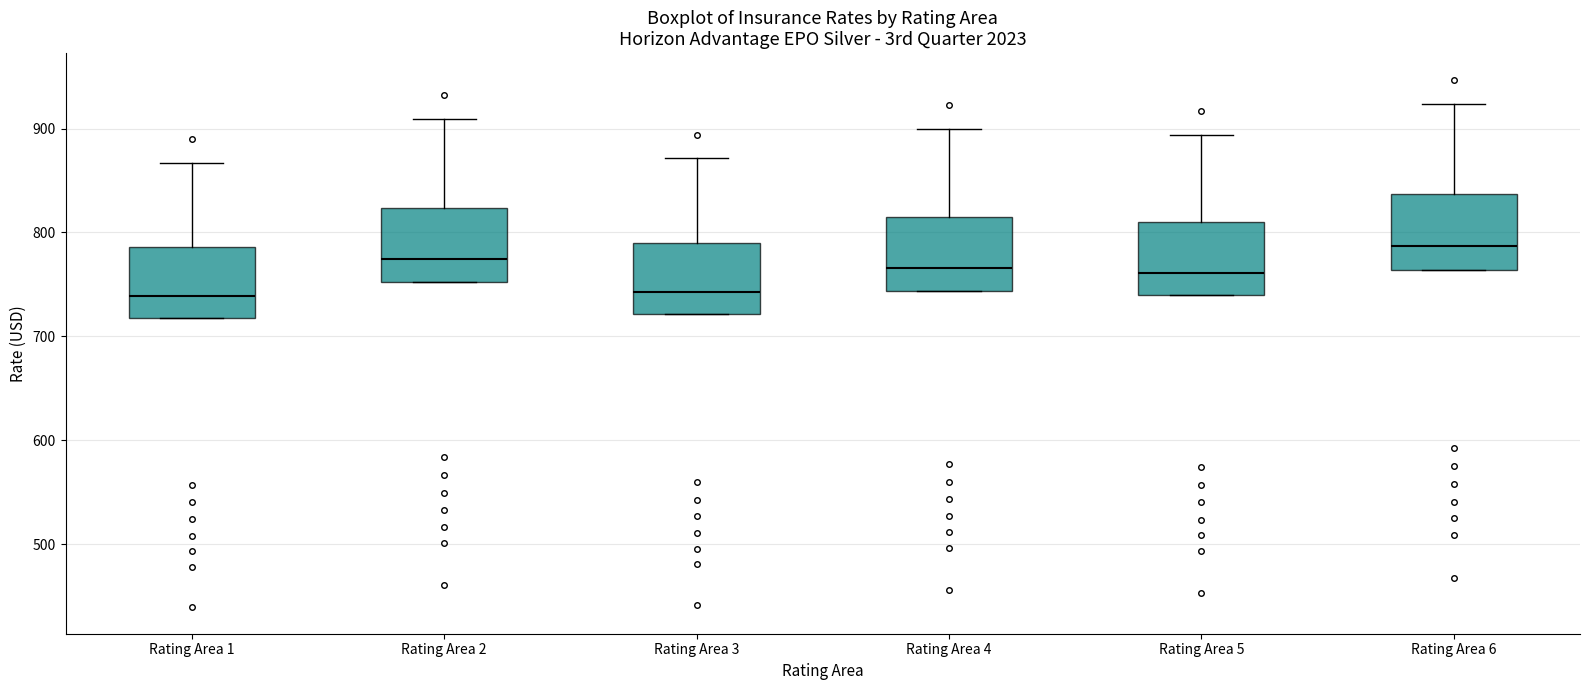

Where does the upper whisker of the box for Rating Area 3 end on the y-axis? The values are not printed on the chart, so give them approximately, as read against the axis.

870